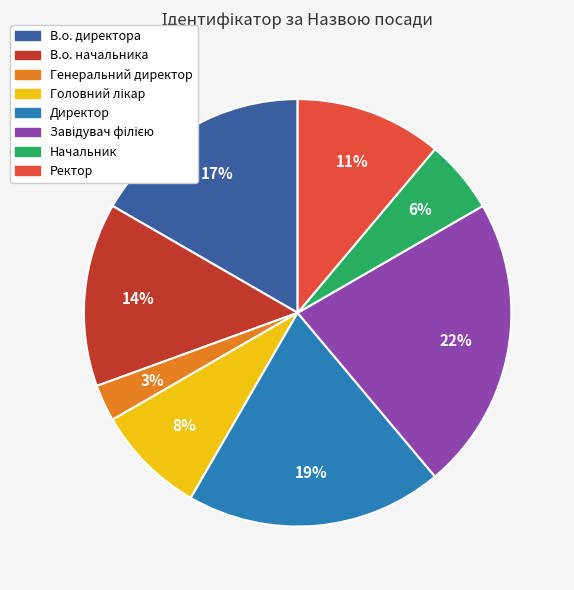

Between В.о. начальника and Ректор, which is larger?

В.о. начальника